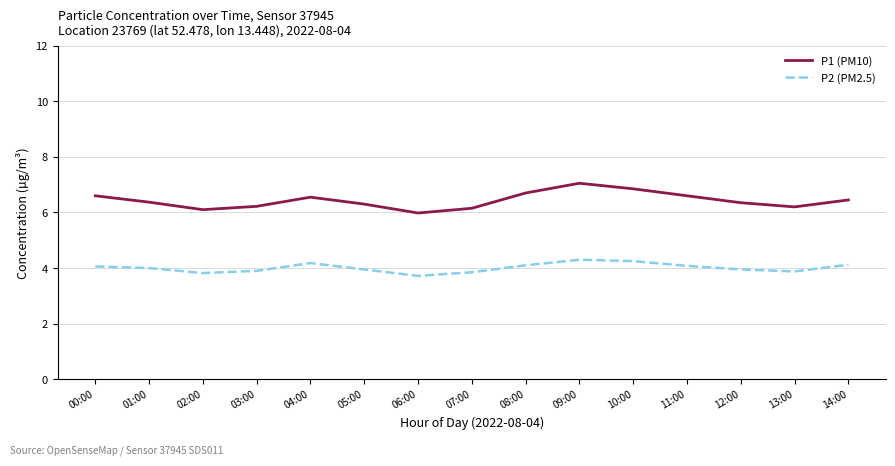

What are all the series names shown in the legend?

P1 (PM10), P2 (PM2.5)